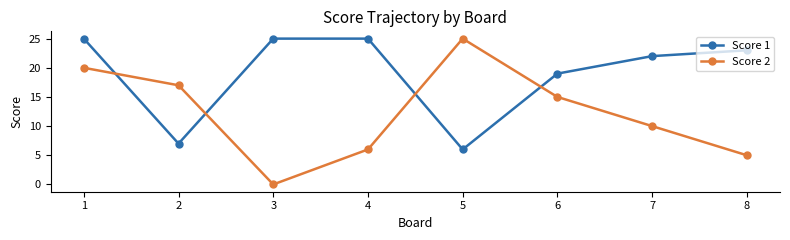

What is the difference between the second highest and second lowest values in the Score 2 series?

15